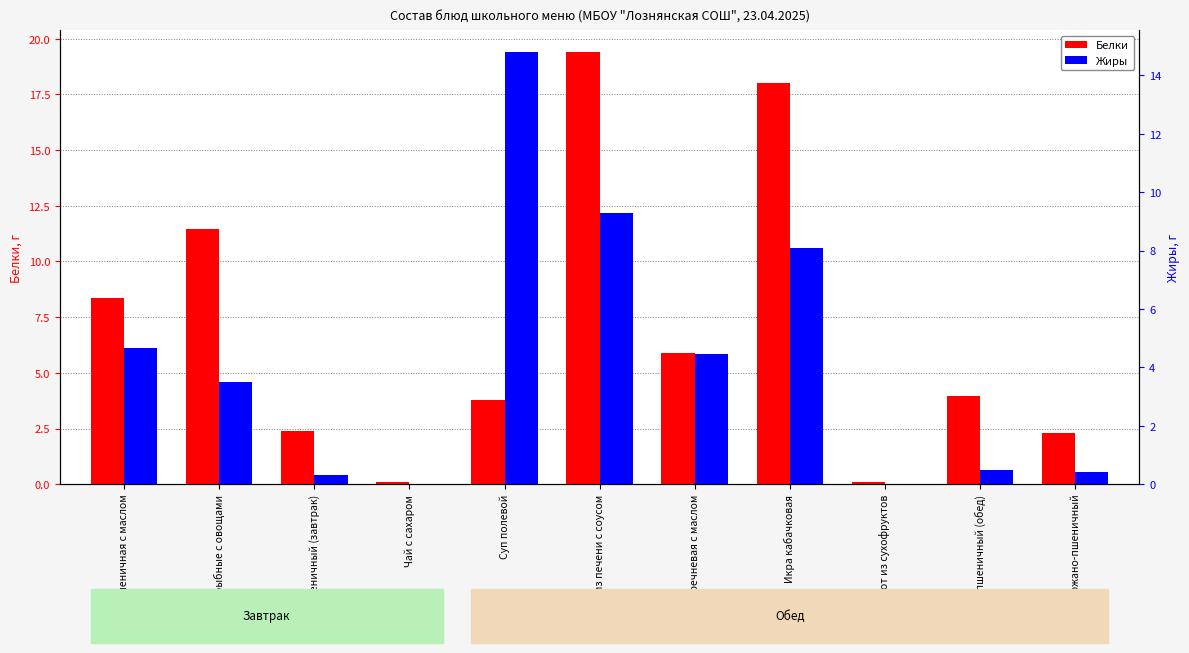

What is the difference between the maximum and minimum values in the Жиры series?

14.8